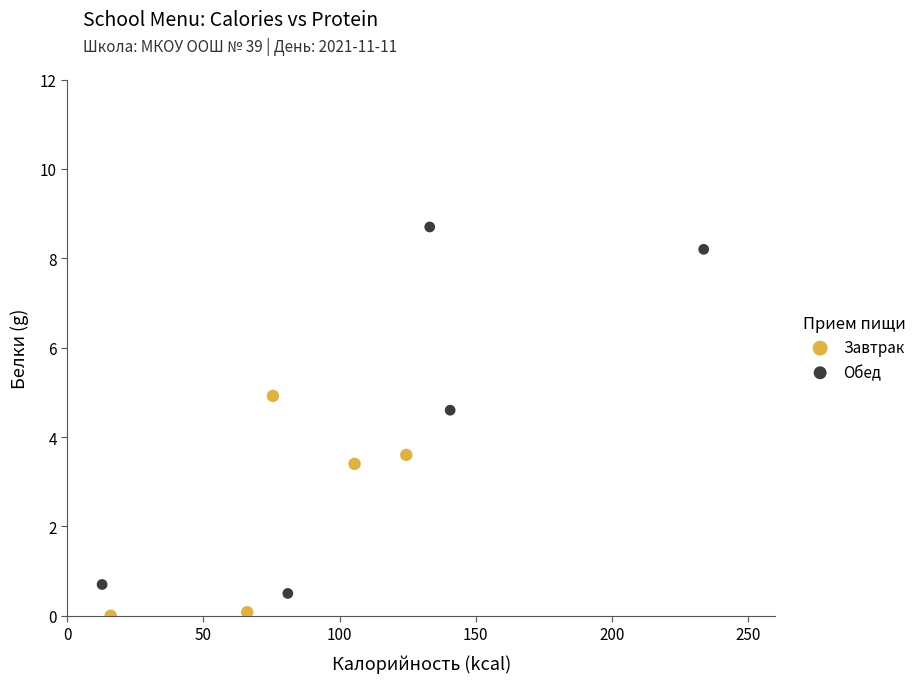

Which series reaches the maximum Y coordinate?

Обед